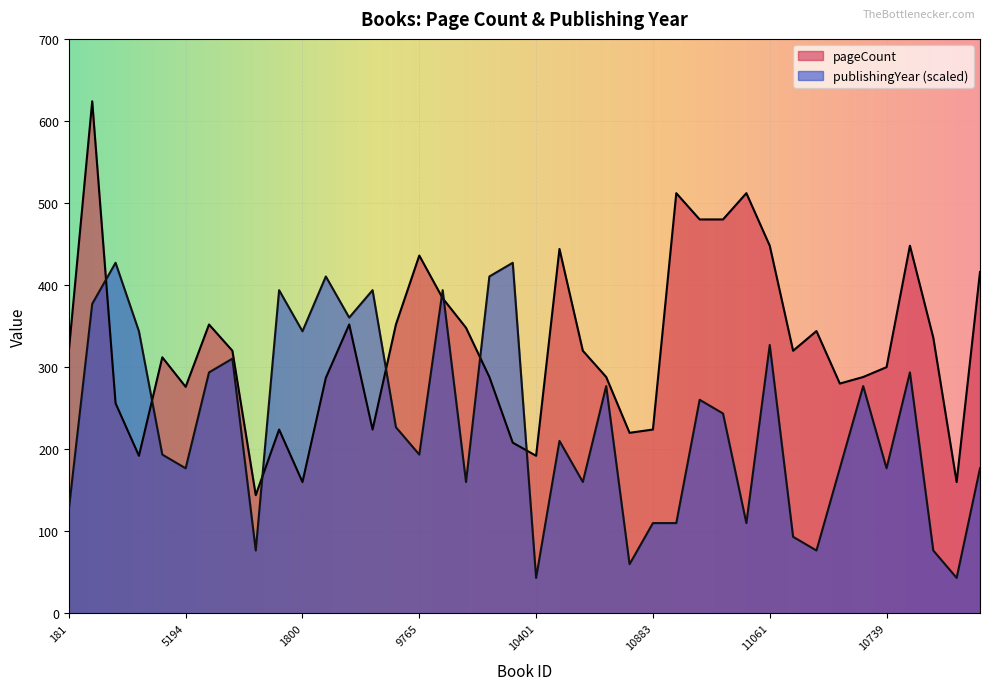

The publishingYear series shows 651.1 at 7792. True or false?

False